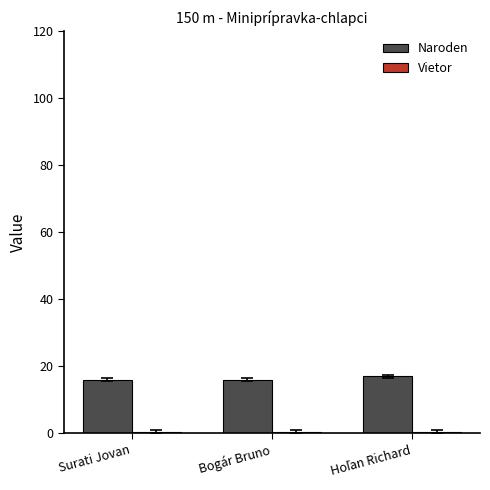

Which series has the largest total across all categories?

Naroden